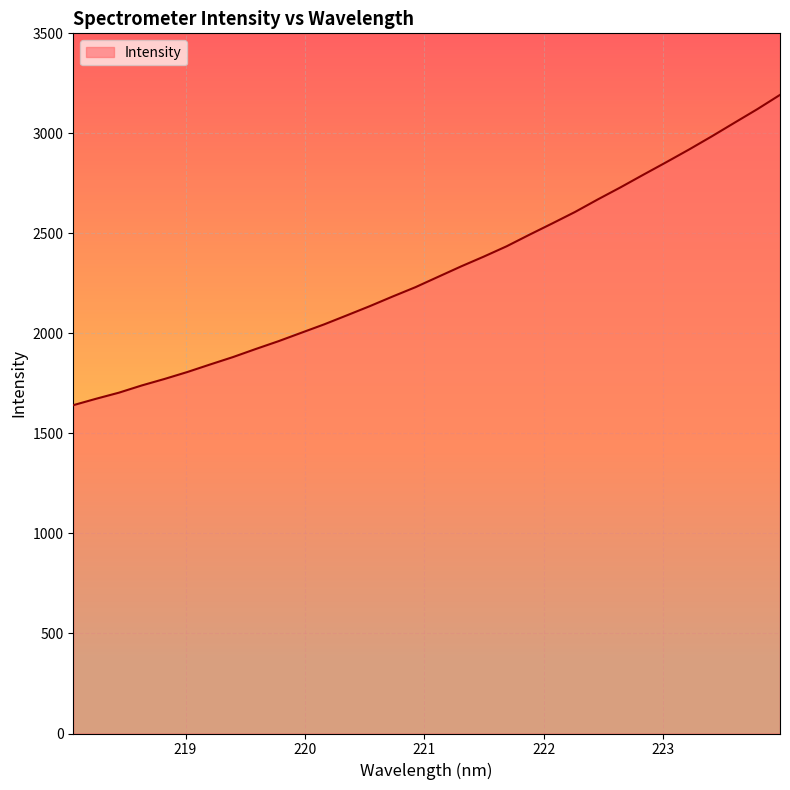

Does the chart display data point markers on the line(s)?

No